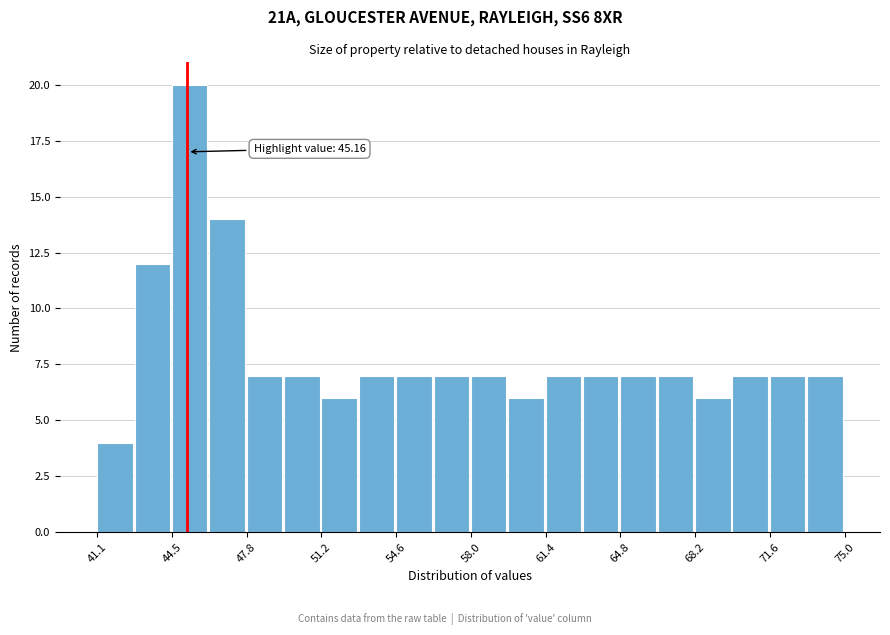

Read against the x-axis, roughly where is the centre of the tallest bar?

45.5